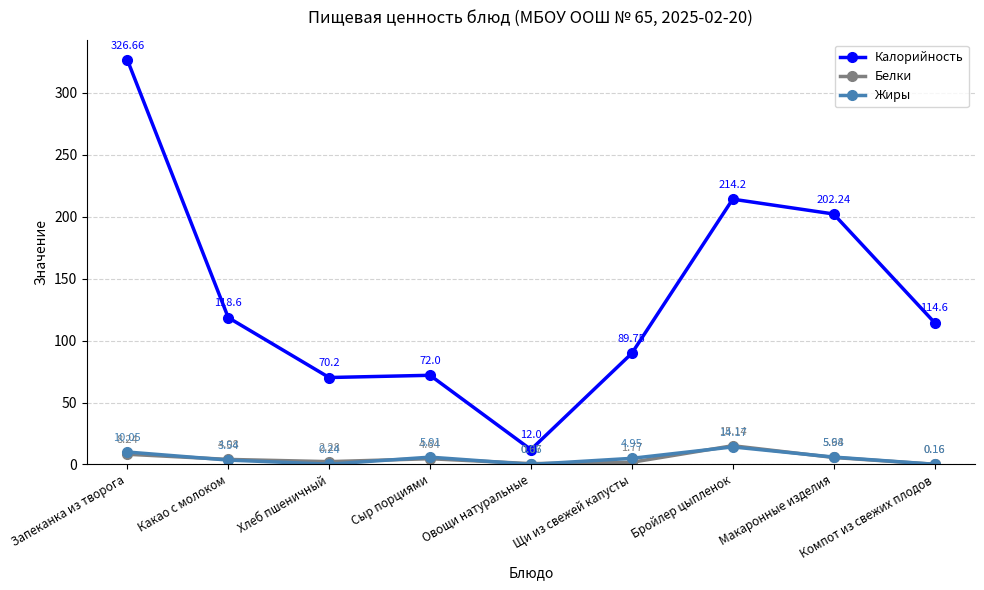

True or false: Белки and Калорийность intersect in this chart.

False